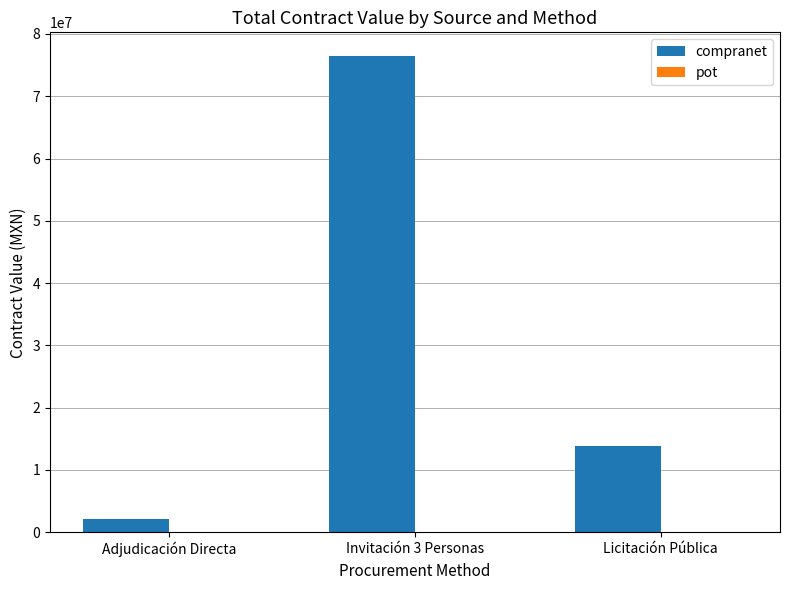

At which category is the sum across all series the highest?

Invitación 3 Personas